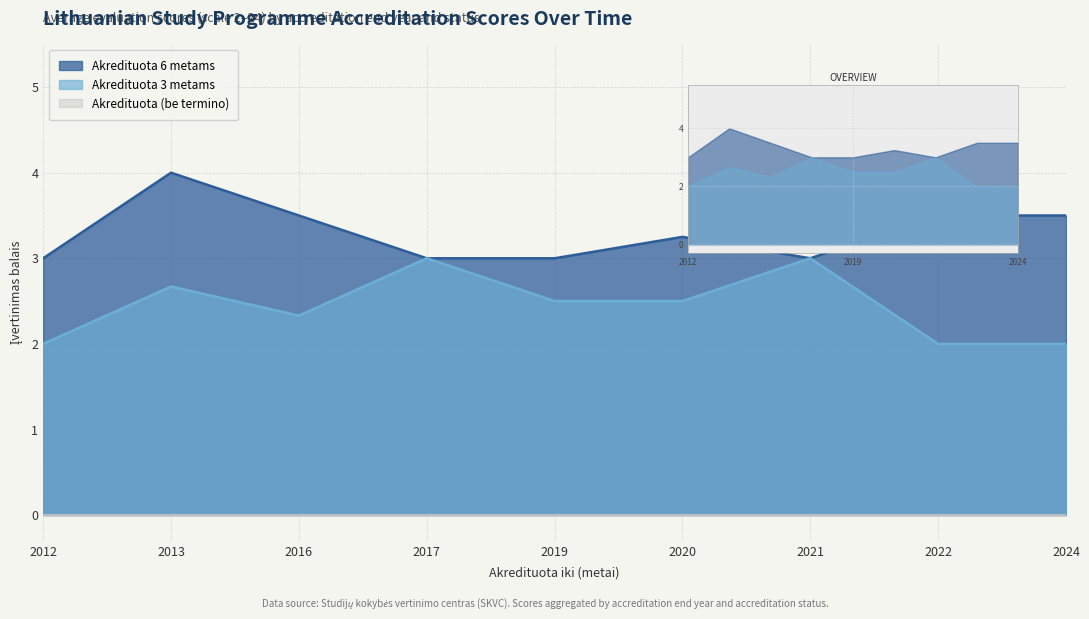

At which label is Akredituota 3 metams closest to 2?

2012